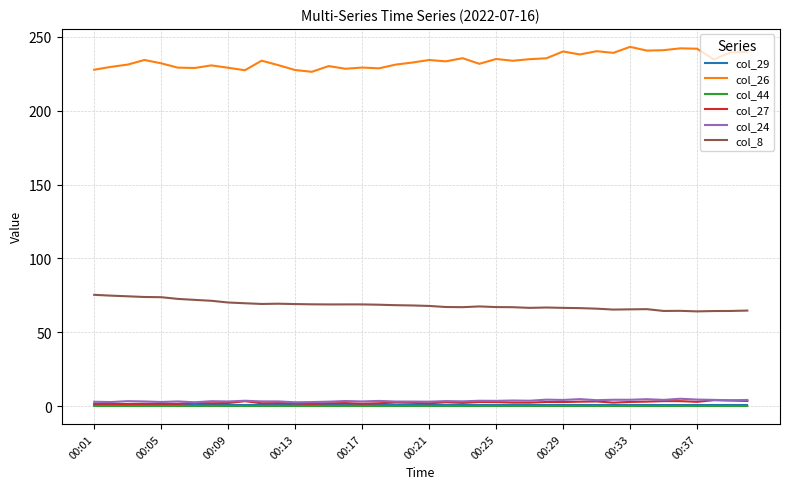

Which series has the largest total across all categories?

col_26